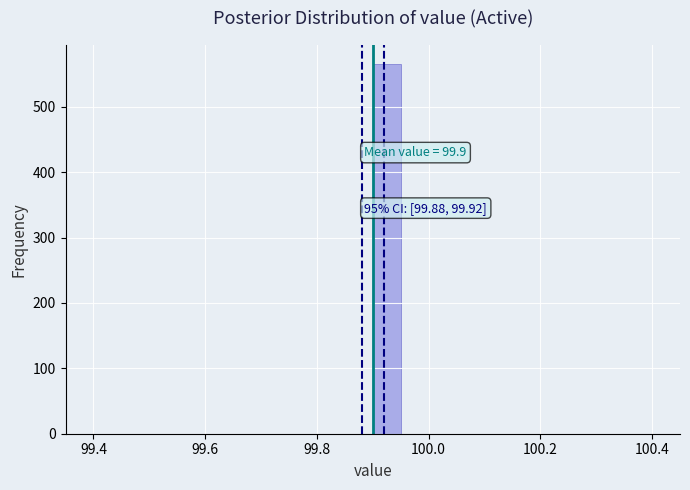

Read against the x-axis, roughly where is the centre of the tallest bar?

99.92